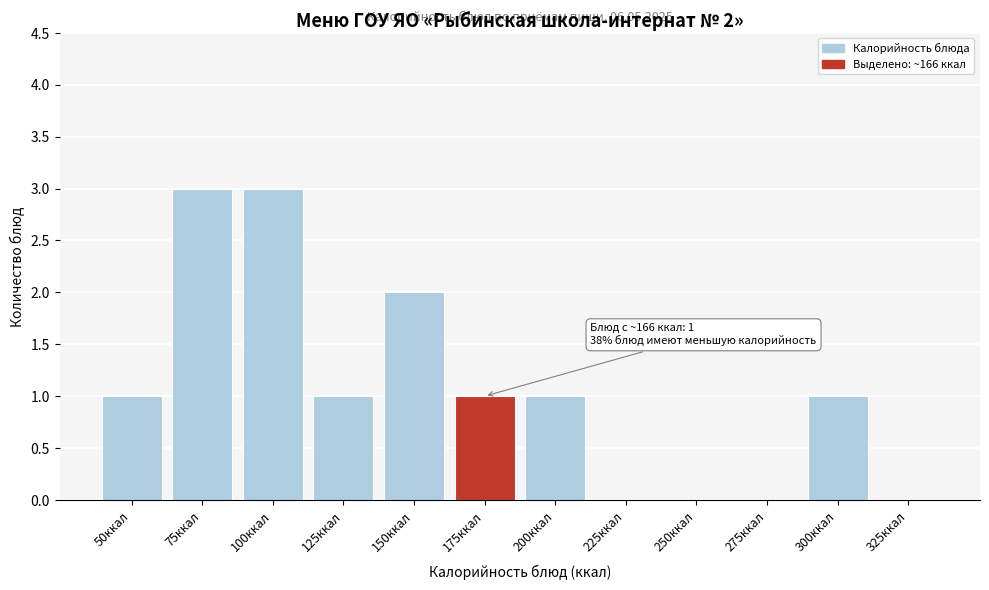

Which has a higher value, 150ккал or 50ккал?

150ккал